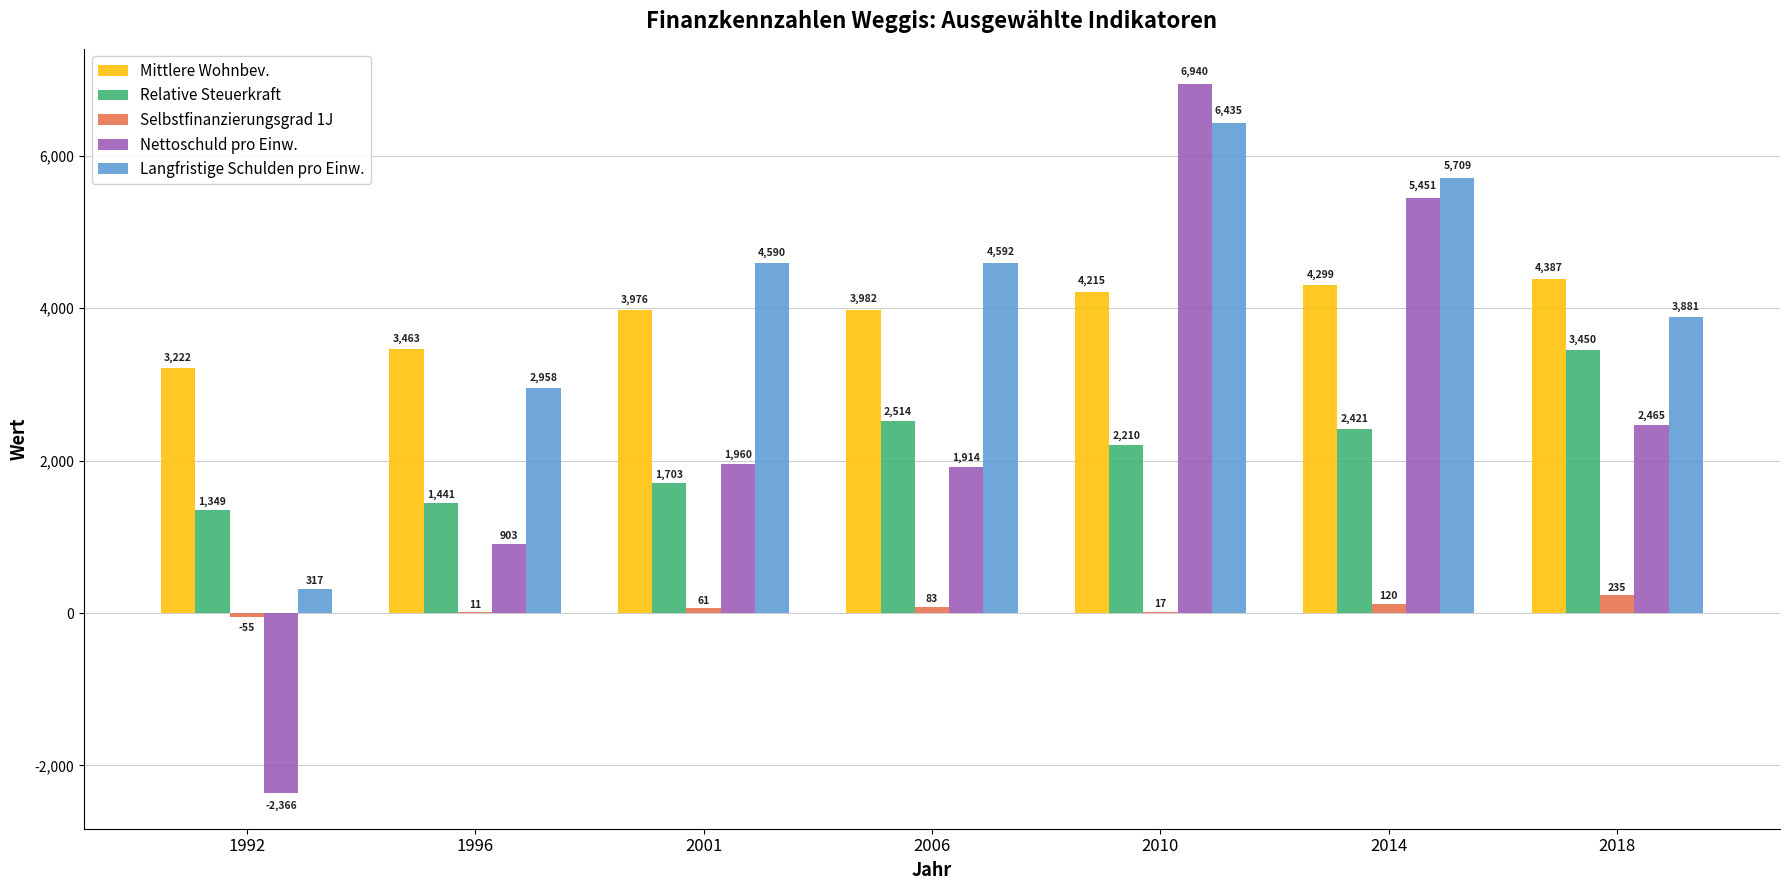

Are the bars grouped side by side (vs. stacked)?

Yes